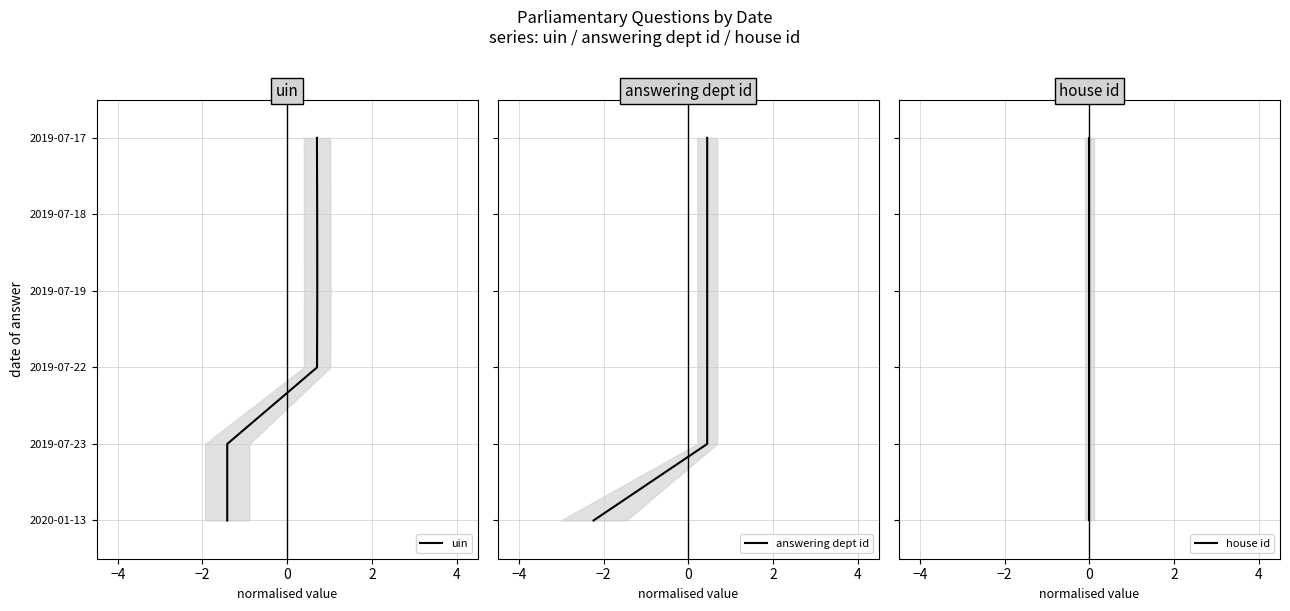

Count the number of categories in the chart.

6